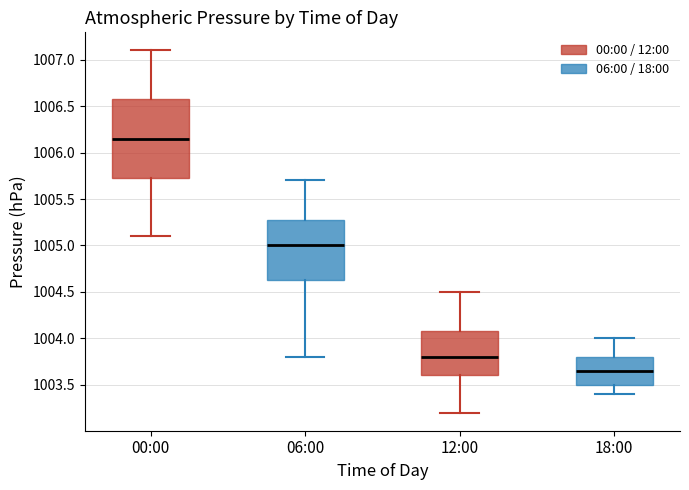

Reading left to right, transcribe this box plot: for each box, give where its median line is, the range the box spans, and where its two whiskers end, as read against the y-axis. The values are not printed on the chart, so give them approximately, as read against the axis.

00:00: median 1006.15, box 1005.75 to 1006.60, whiskers 1005.10 to 1007.10
06:00: median 1005.00, box 1004.65 to 1005.30, whiskers 1003.80 to 1005.70
12:00: median 1003.80, box 1003.60 to 1004.10, whiskers 1003.20 to 1004.50
18:00: median 1003.65, box 1003.50 to 1003.80, whiskers 1003.40 to 1004.00